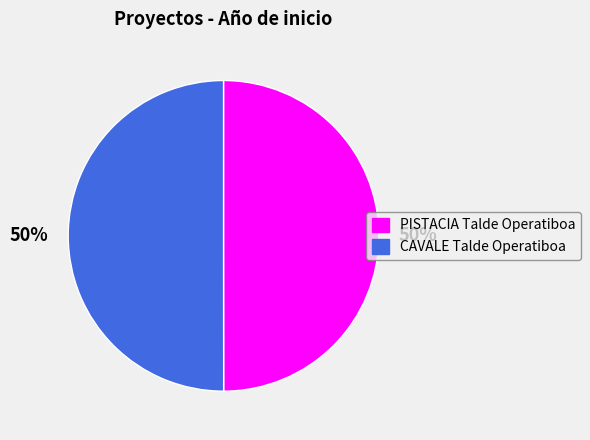

To the nearest percent, what is the average slice percentage?

50%